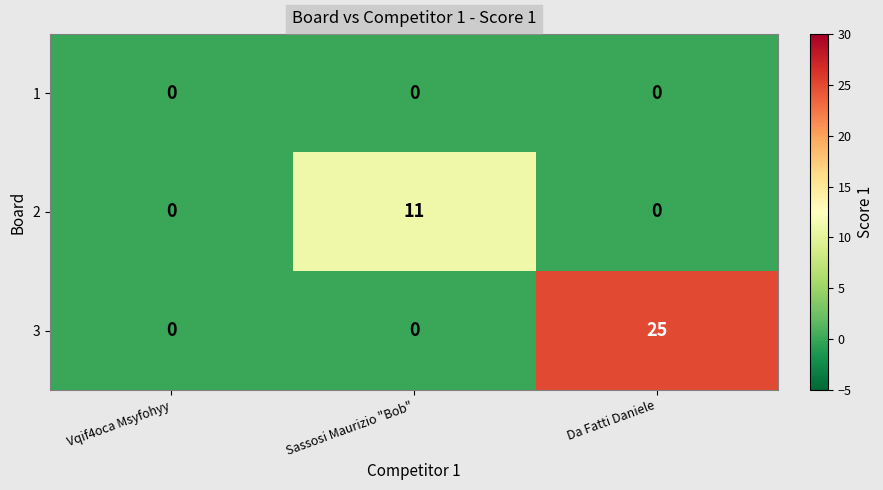

Which category has the highest value across all series?

Da Fatti Daniele